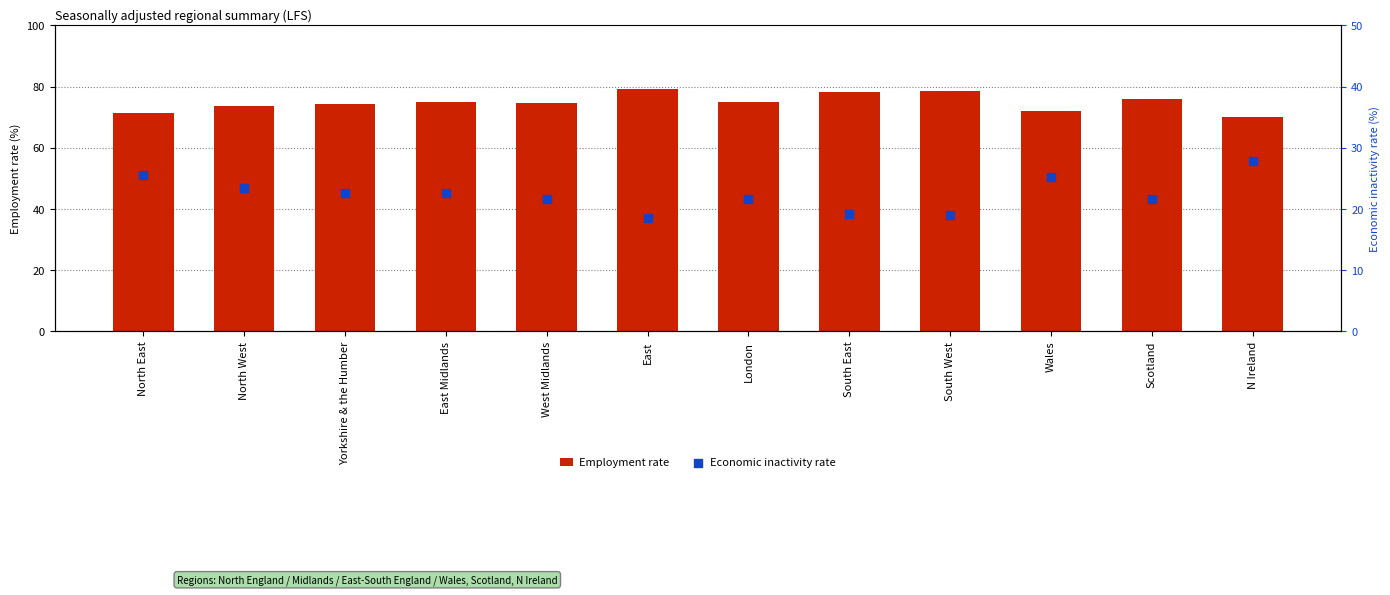

Which series contains the lowest Y value?

Economic inactivity rate